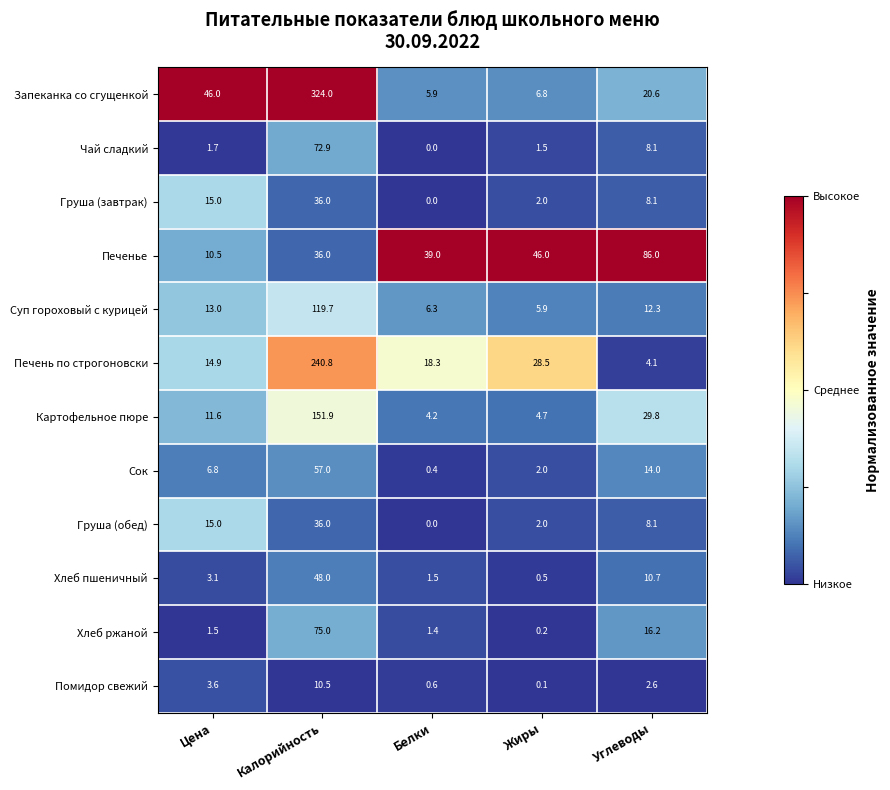

List the labels in order of Картофельное пюре value, largest first.

Калорийность, Углеводы, Цена, Жиры, Белки